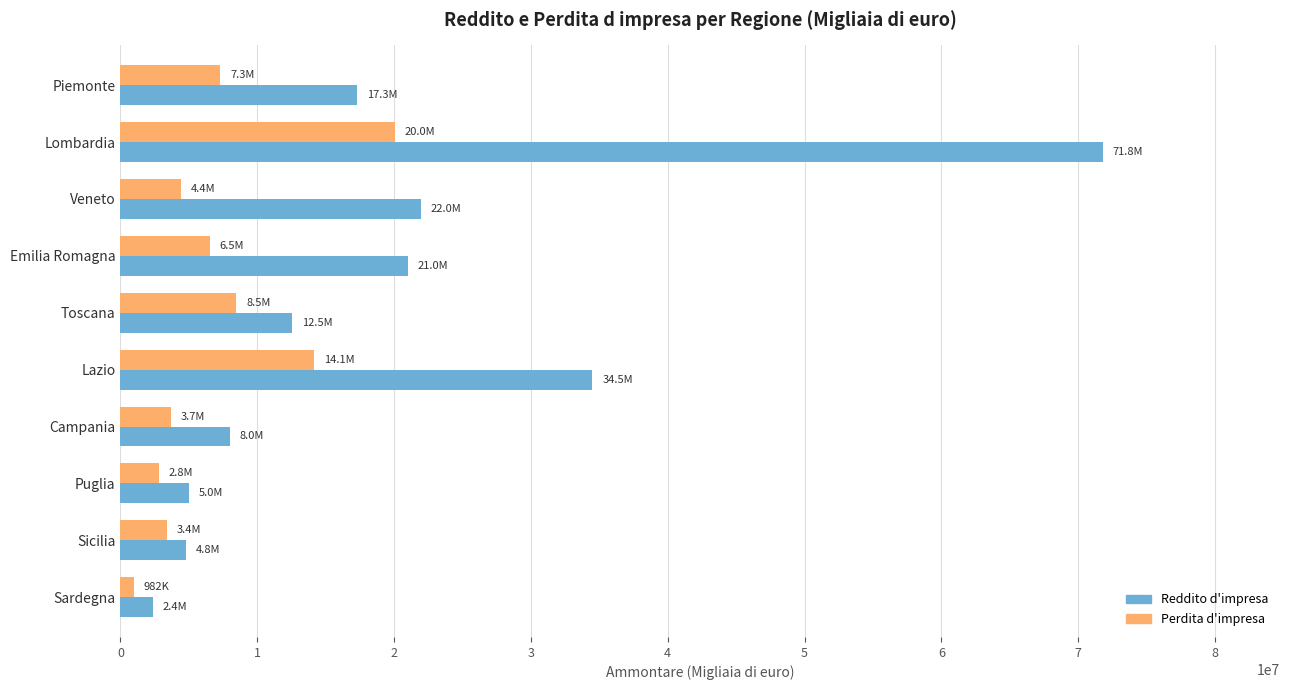

At which label does Perdita d'impresa reach its peak?

Lombardia